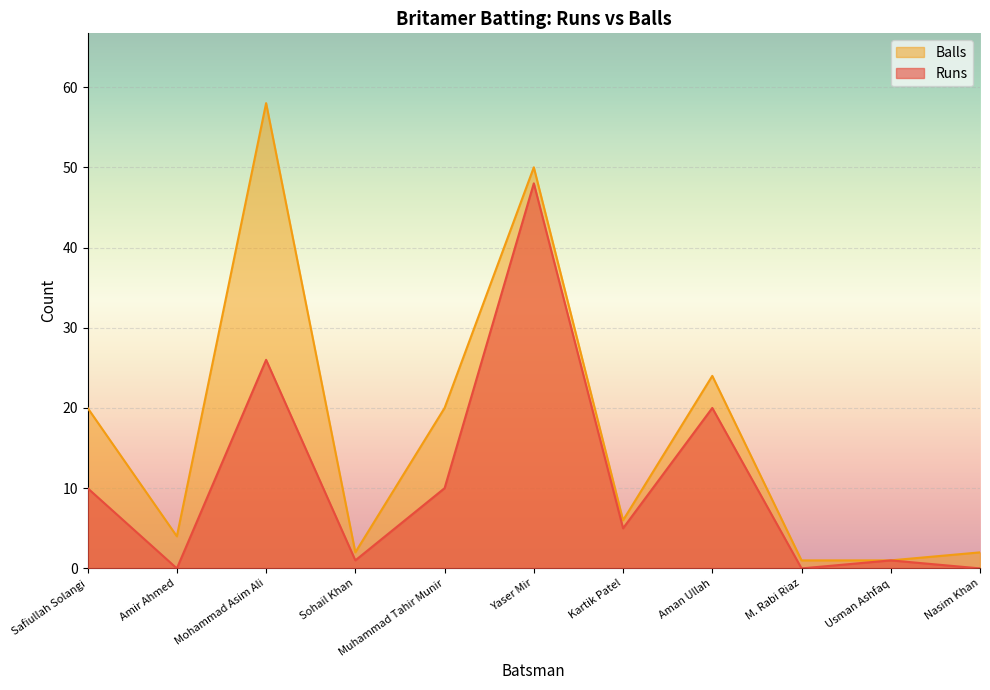

True or false: Runs and Balls cross at least once.

False